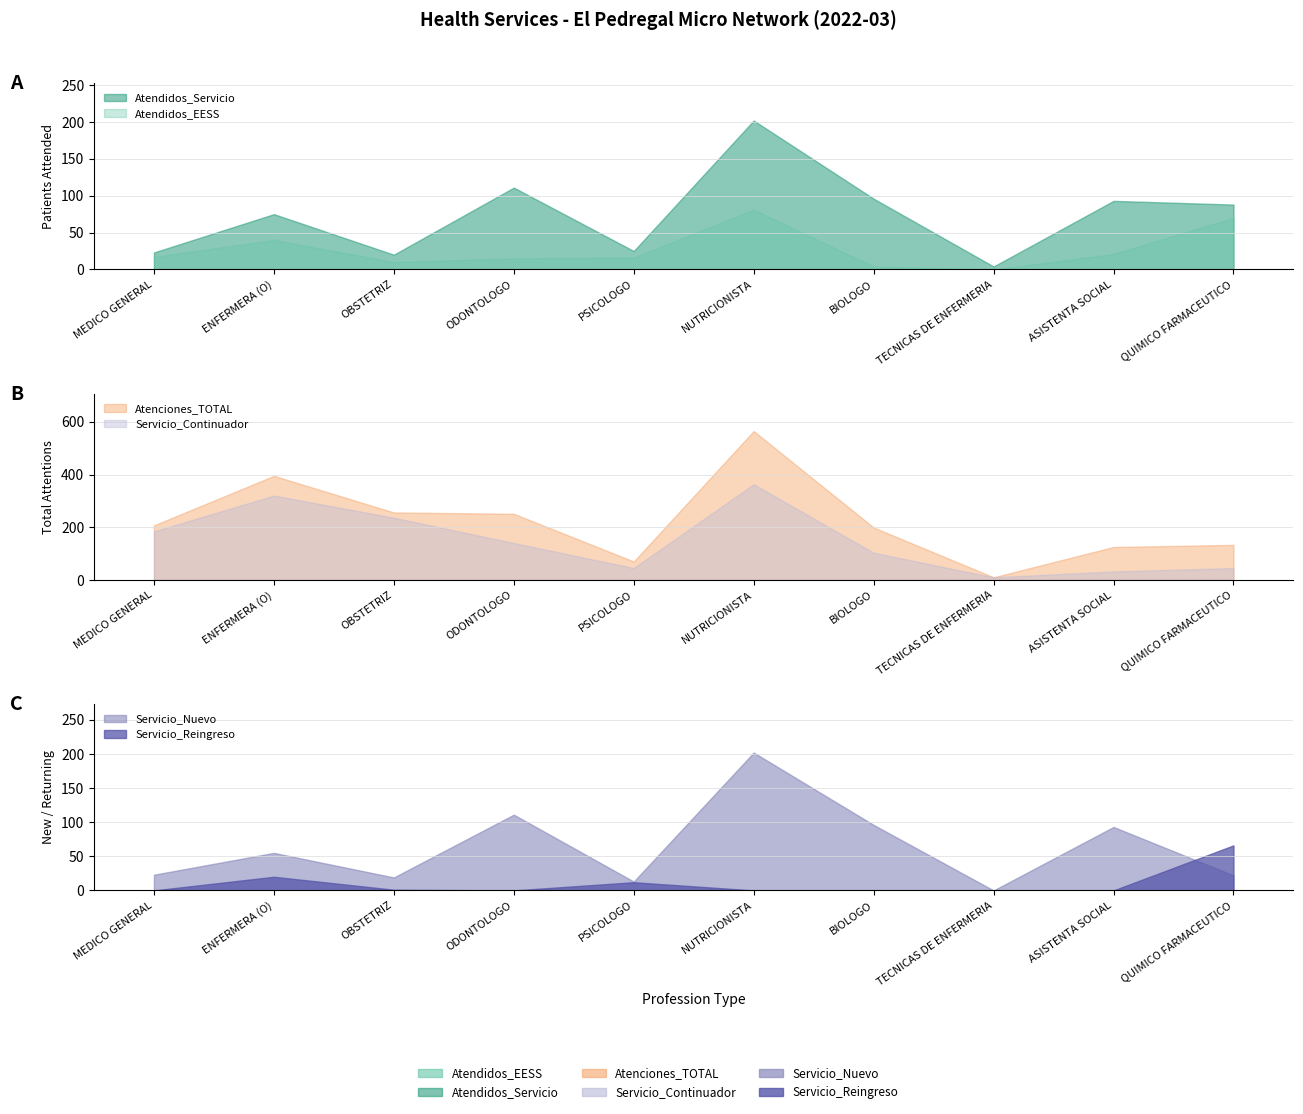

Where do Servicio_Reingreso and Servicio_Nuevo first cross each other?

ASISTENTA SOCIAL and QUIMICO FARMACEUTICO